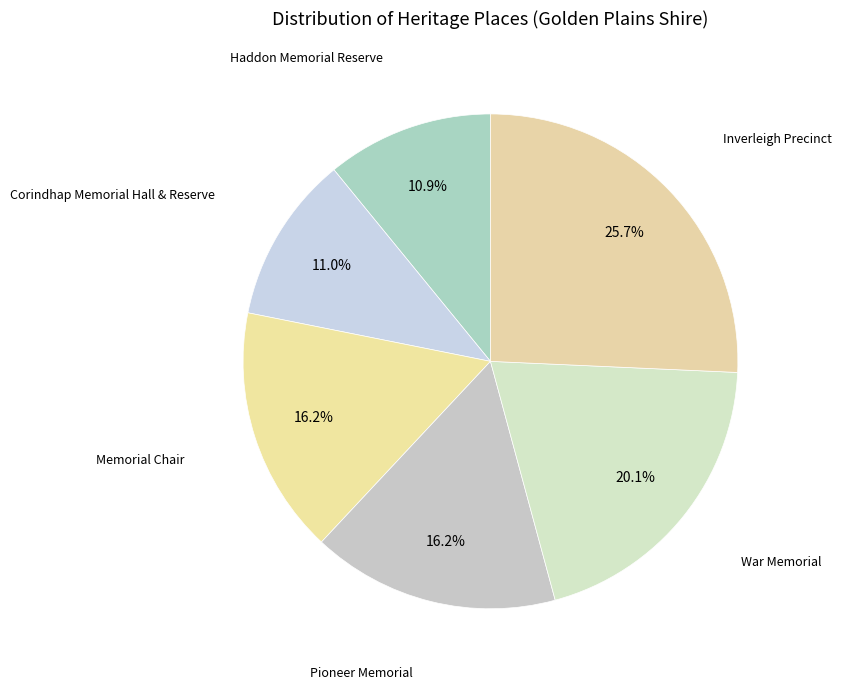

What is the largest slice in the pie chart?

Inverleigh Precinct